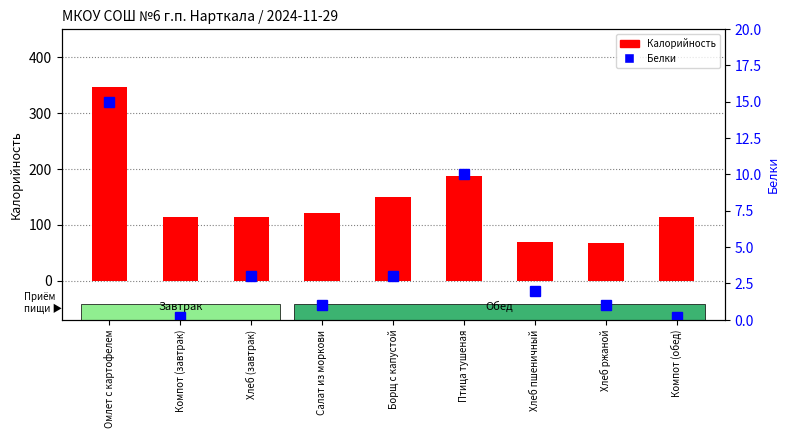

What is the label of the 1st bar from the left?

Омлет с картофелем